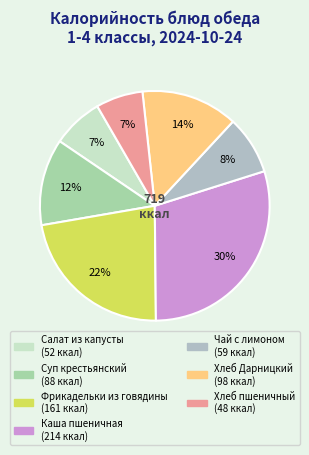

To the nearest percent, what percentage of the pie is Фрикадельки из говядины?

22%